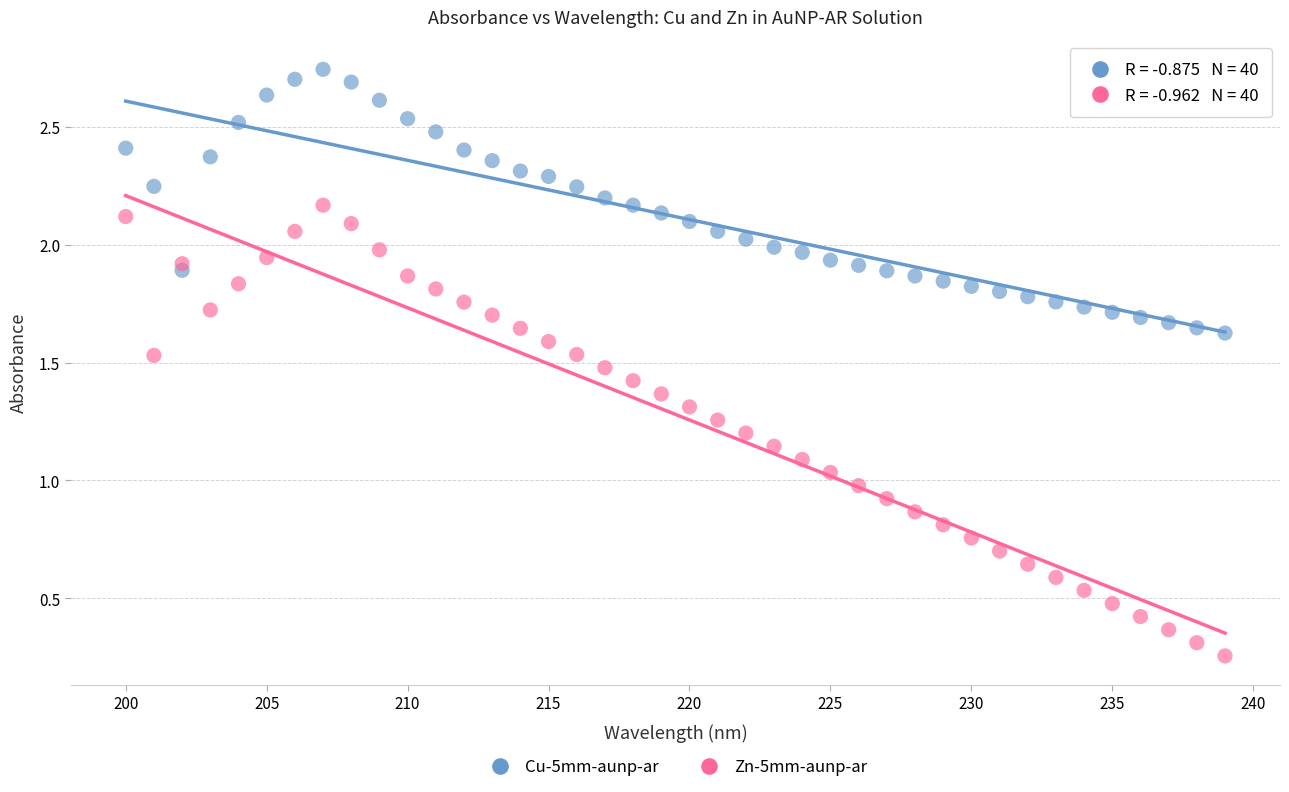

Across all data points, what is the range of X values (max minus min)?

39.0